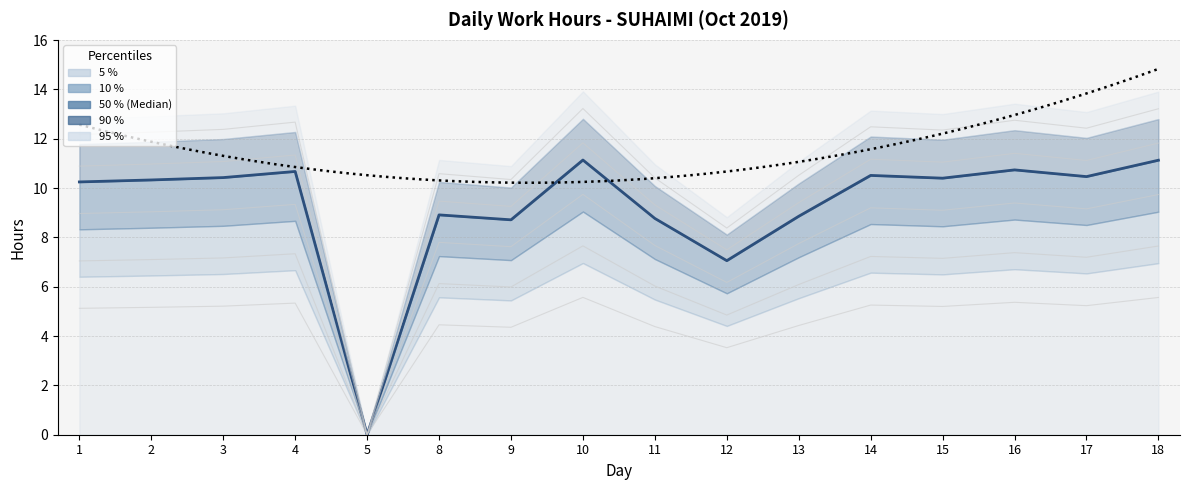

Does the chart display data point markers on the line(s)?

No